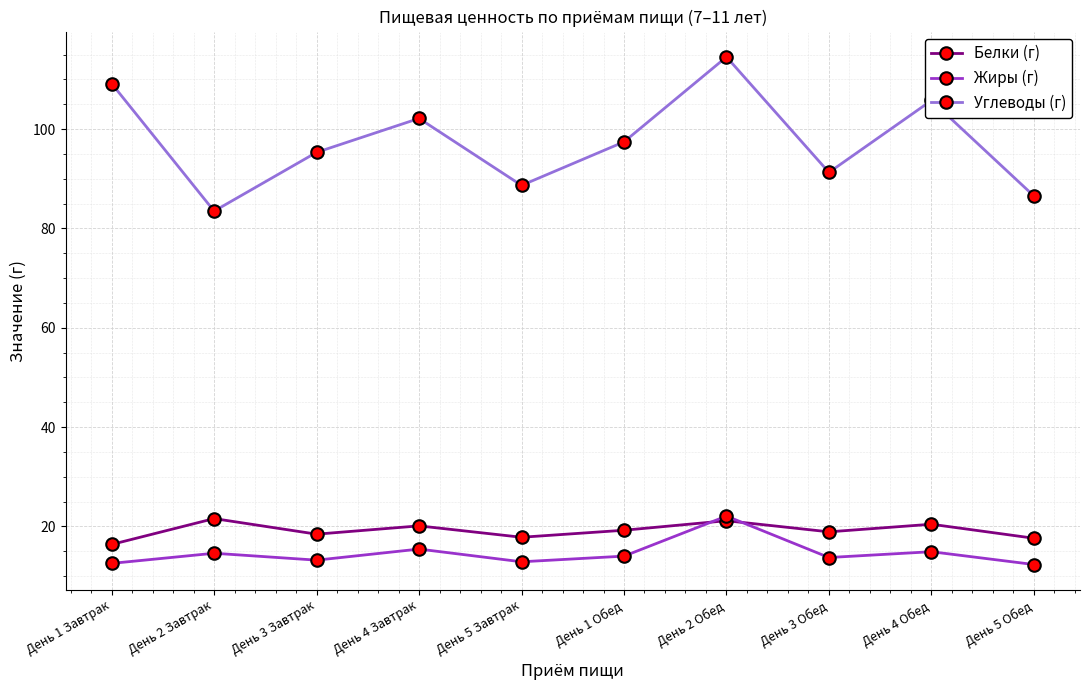

How many interior local valleys does the Жиры (г) series have?

3